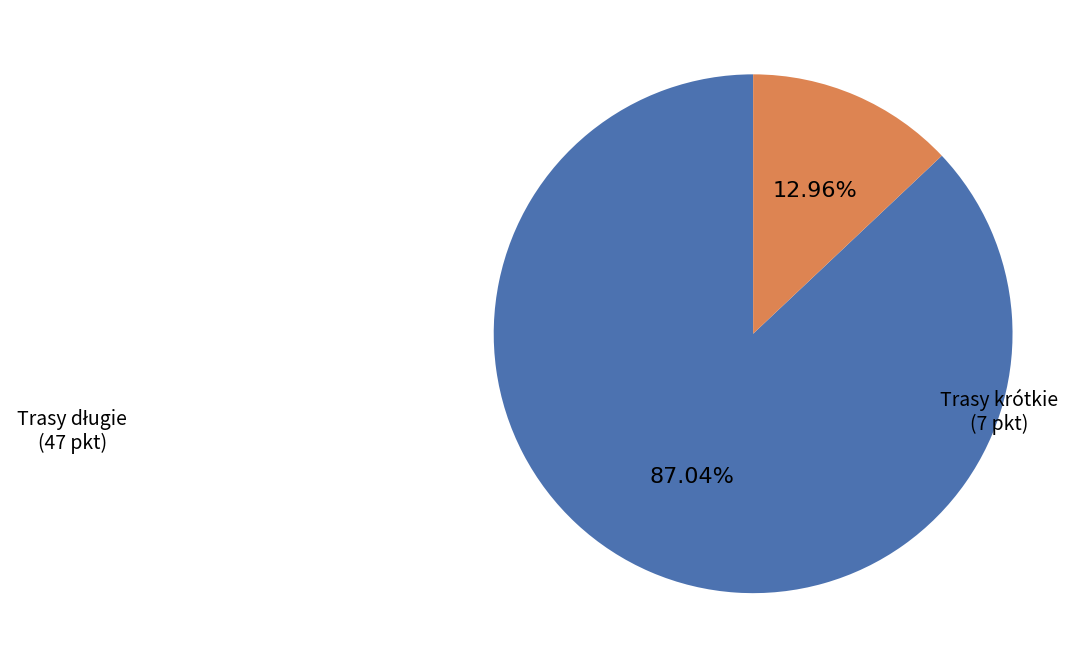

Does any single category account for the majority?

Yes